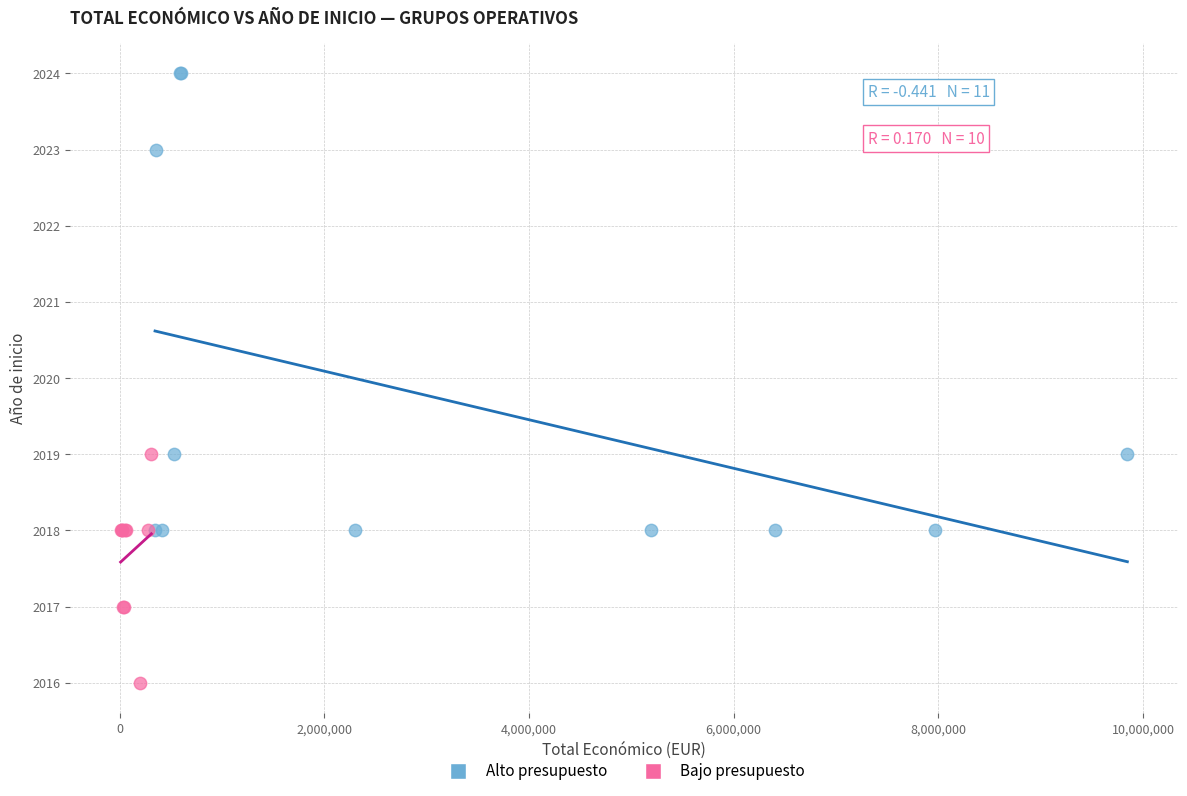

Which series has the widest spread of Y values?

Alto presupuesto